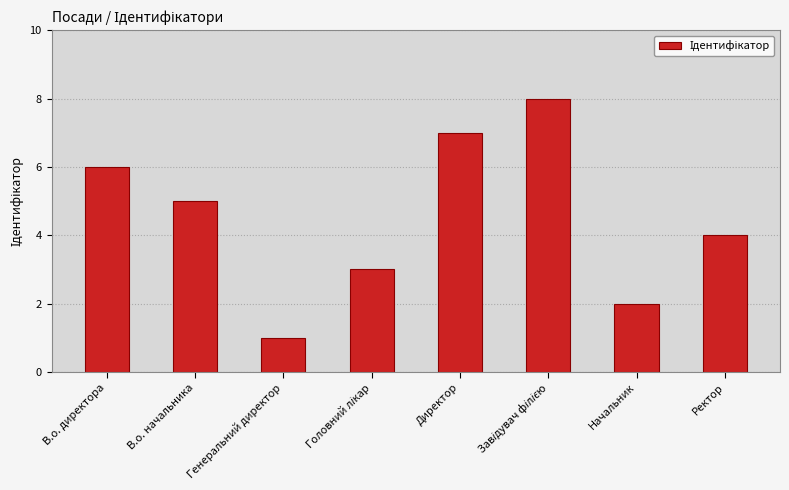

Which category has the lowest value across all series?

Генеральний директор